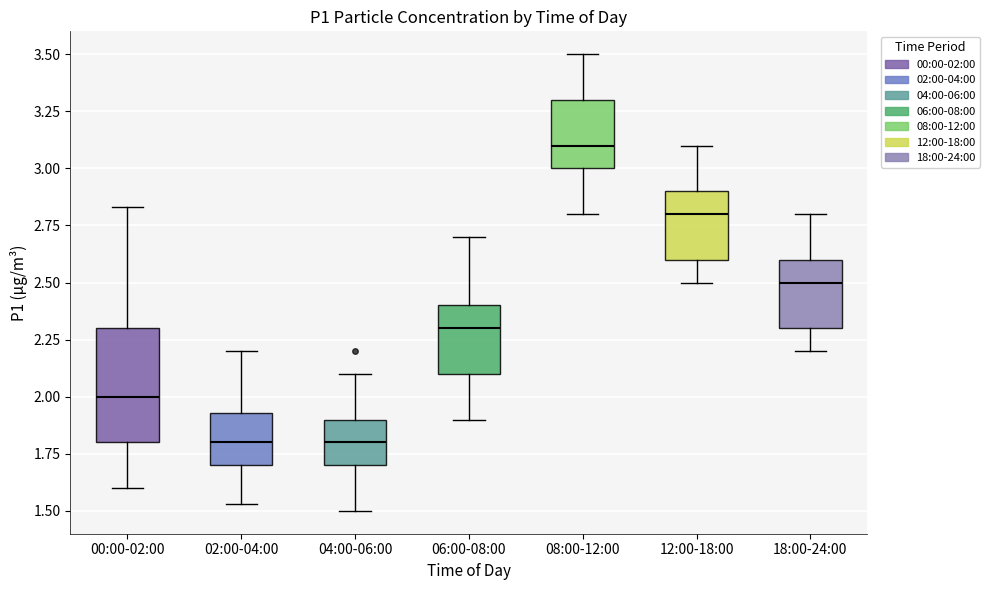

Which box is the tallest, from its lower edge to its upper edge?

00:00-02:00